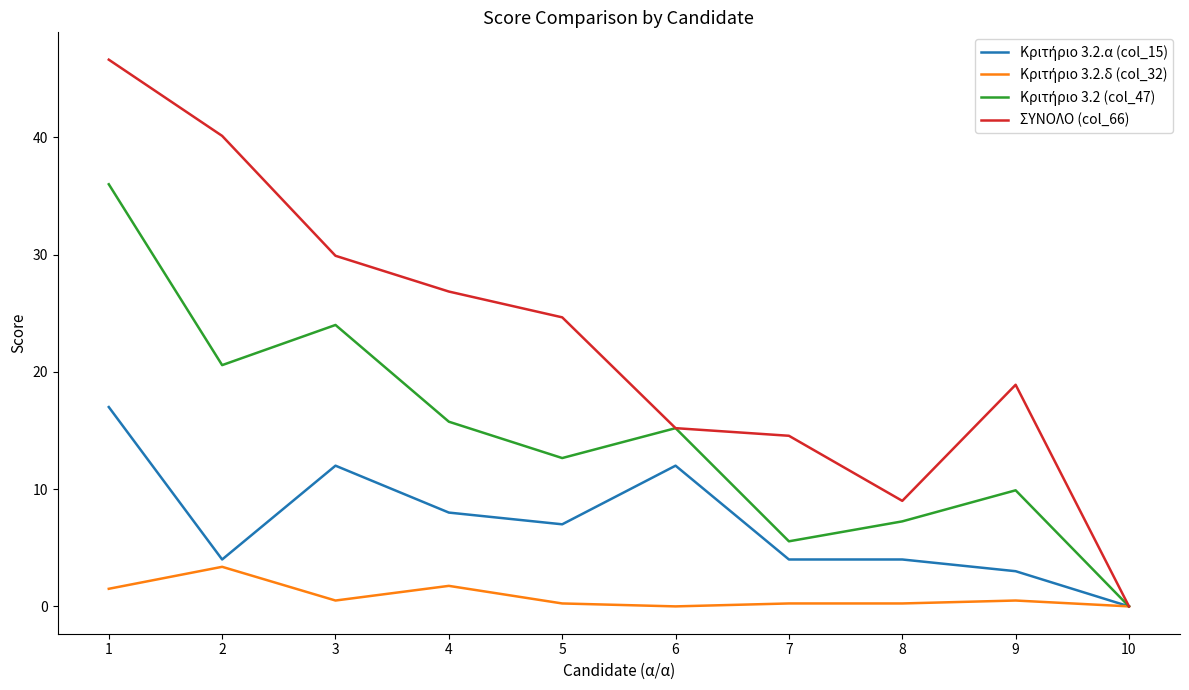

What is the maximum value shown in the chart?

46.6